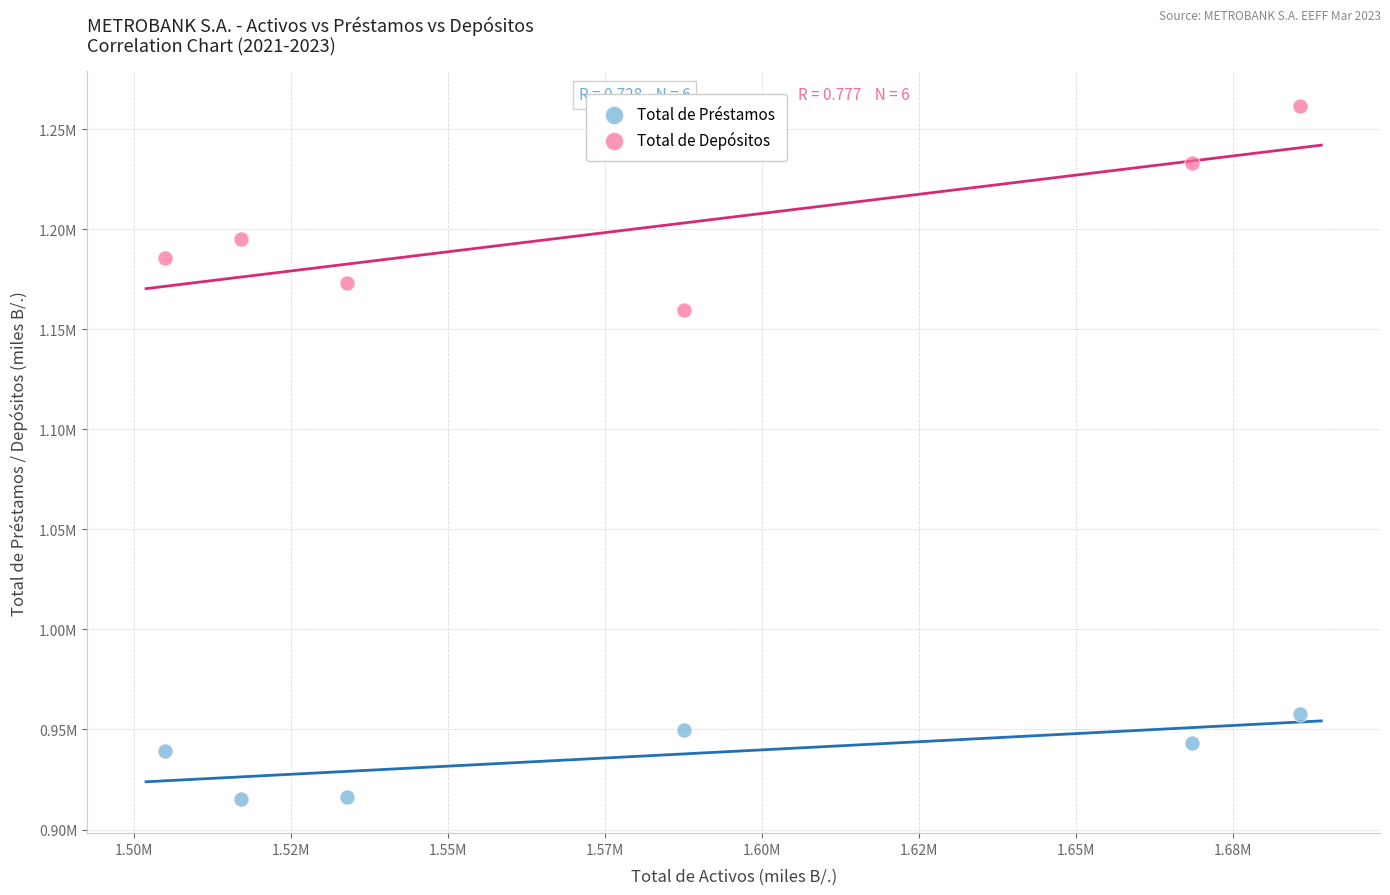

Which series has the largest Y range (max minus min)?

Total de Depósitos